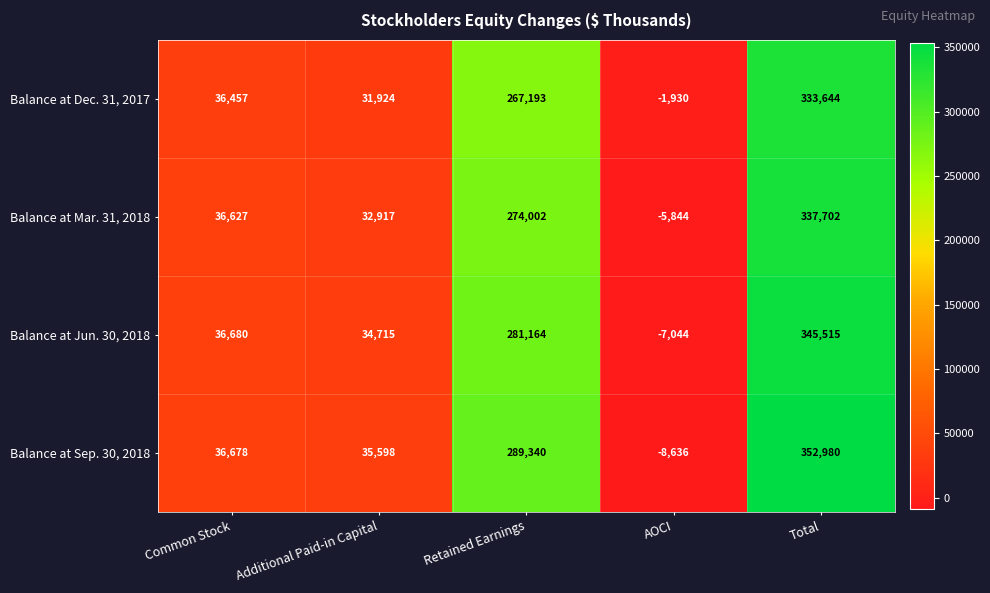

Count the number of data series in this chart.

4